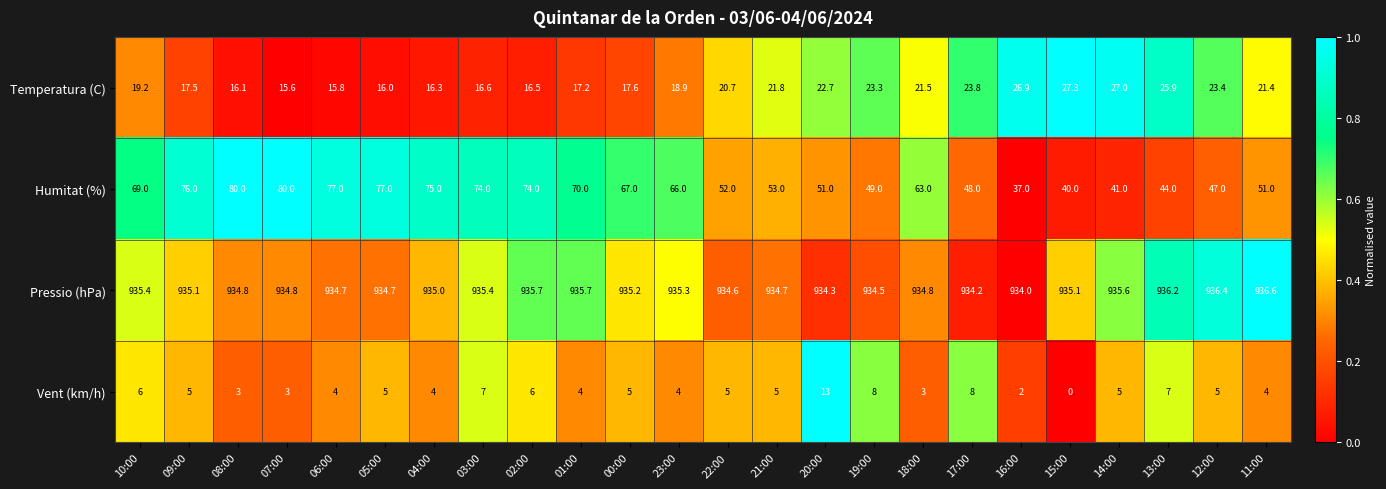

The Vent (km/h) series shows 3.0 at 08:00. True or false?

True